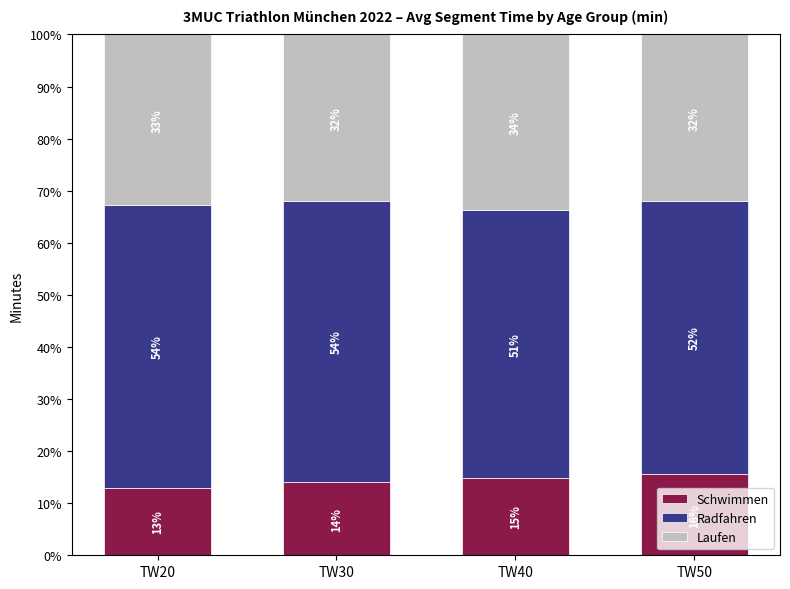

What are all the series names shown in the legend?

Schwimmen, Radfahren, Laufen